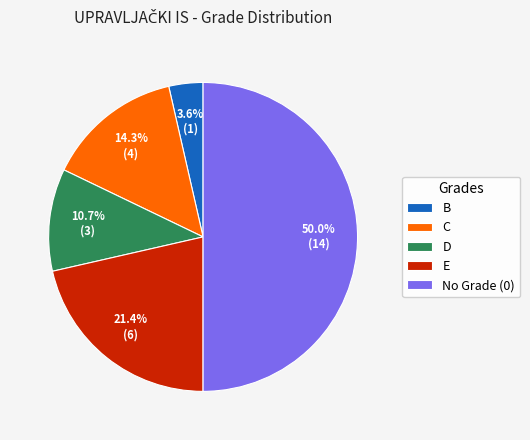

Count the number of slices in the pie.

5